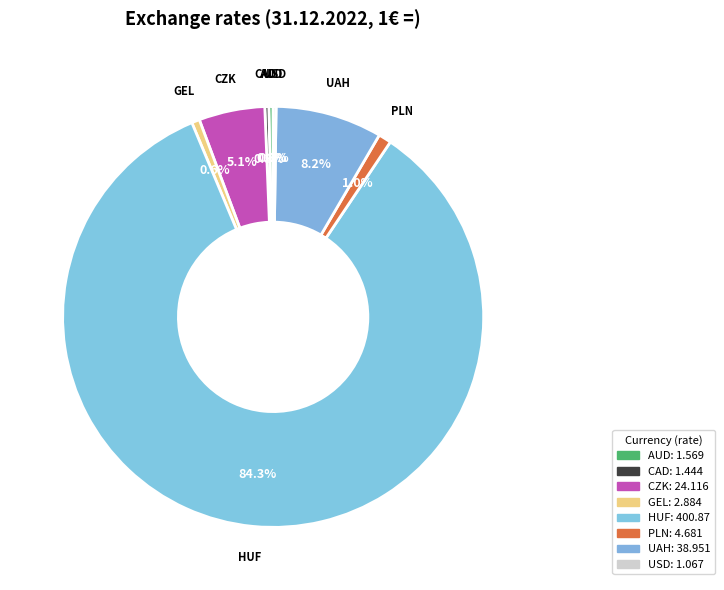

Is there any slice that represents more than half of the pie?

Yes